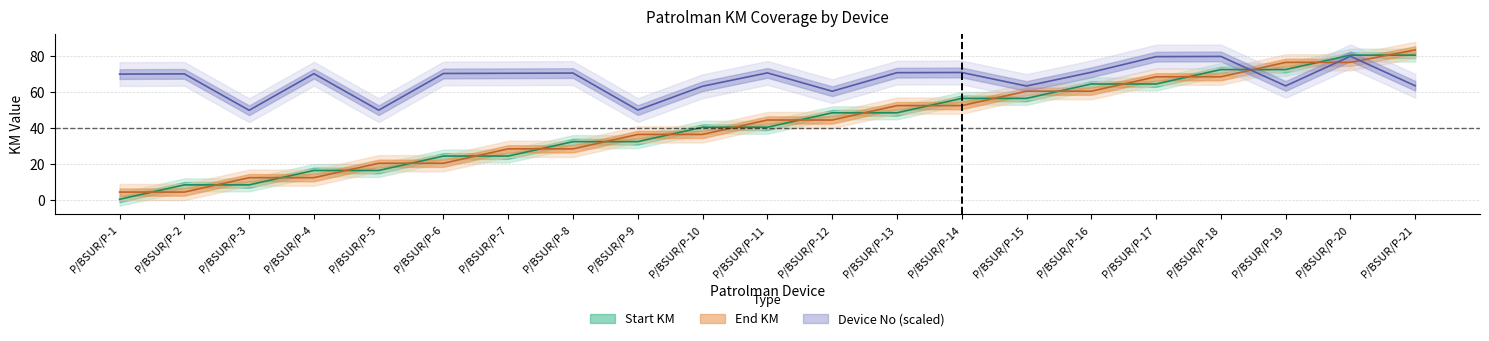

Between P/BSUR/P-5 and P/BSUR/P-16, which series saw the biggest shift?

Start KM